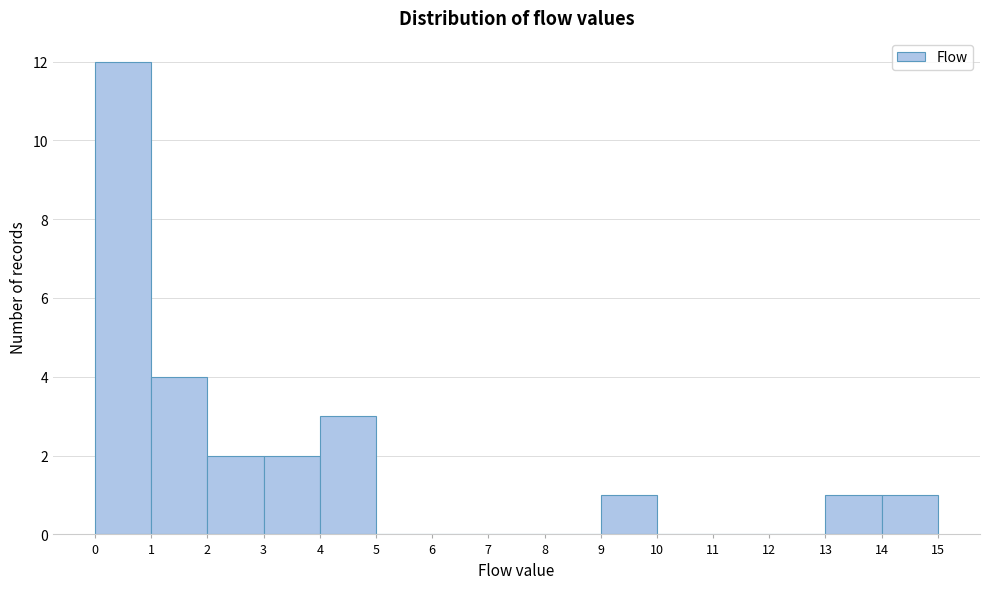

Reading left to right, list every bar in this chart as the range it spans on the x-axis followed by its height. The values are not printed on the chart, so give them approximately, as read against the axis.

0 to 1: 12
1 to 2: 4
2 to 3: 2
3 to 4: 2
4 to 5: 3
5 to 6: 0
6 to 7: 0
7 to 8: 0
8 to 9: 0
9 to 10: 1
10 to 11: 0
11 to 12: 0
12 to 13: 0
13 to 14: 1
14 to 15: 1